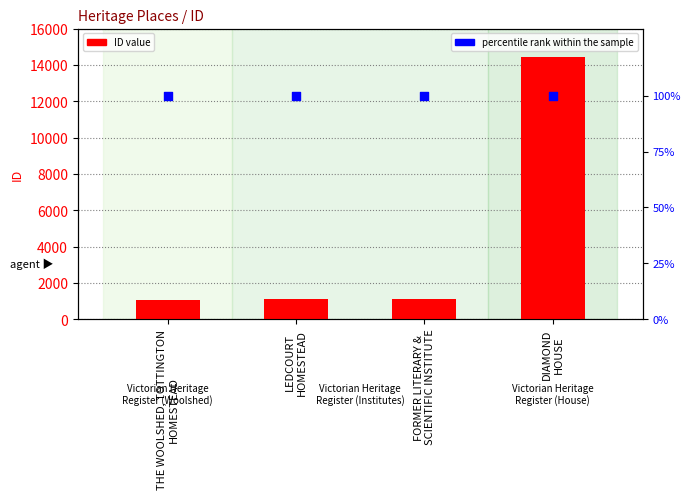

Is the value of ID at DIAMOND
HOUSE greater than the value of percentile rank within the sample at LEDCOURT
HOMESTEAD?

Yes